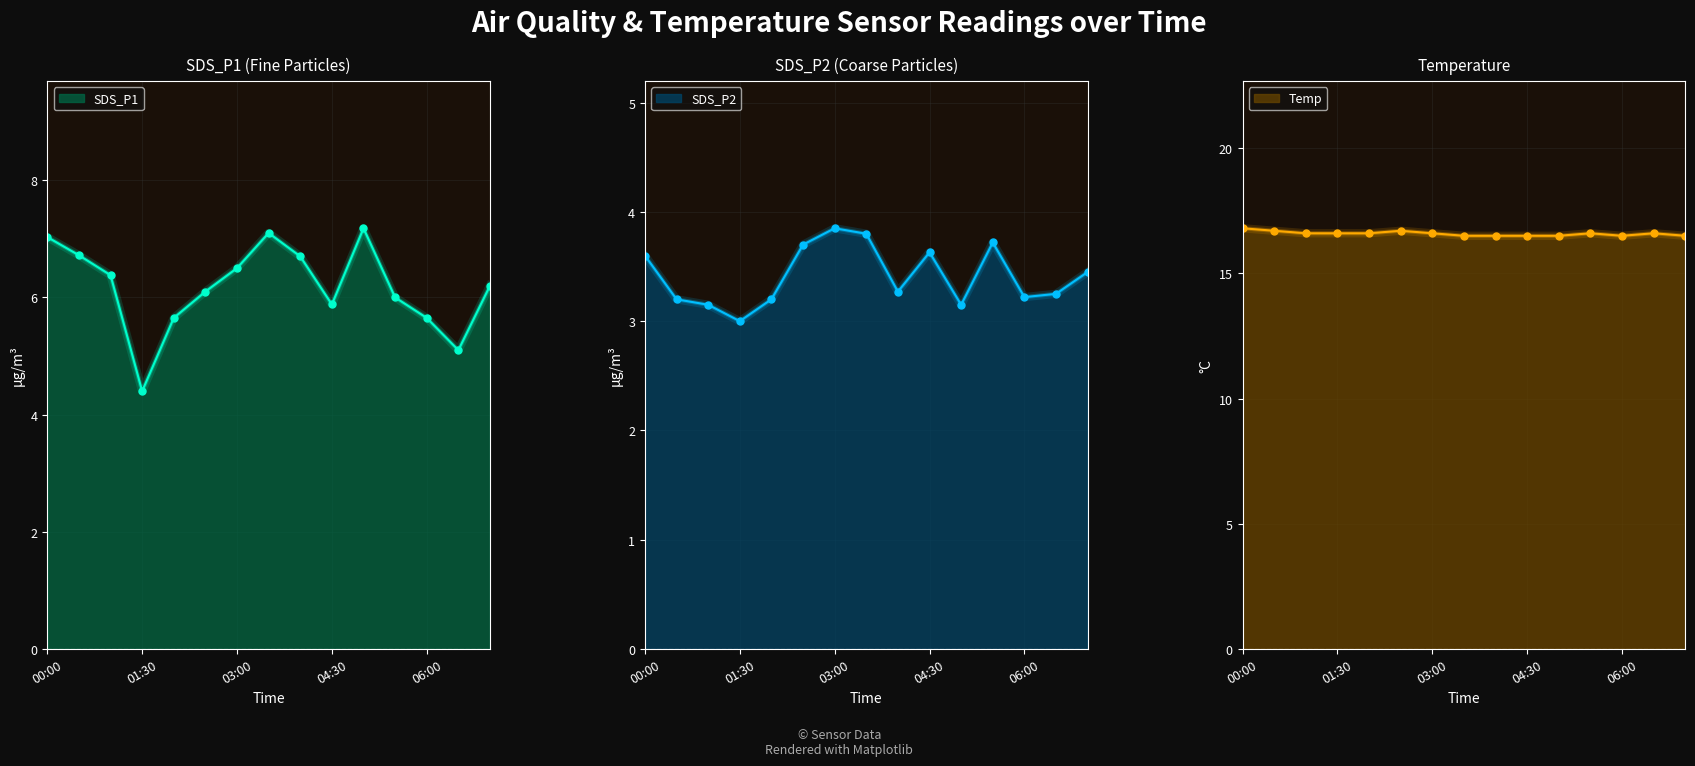

What is the sum of the Temp values at 03:30 and 02:30?

33.2